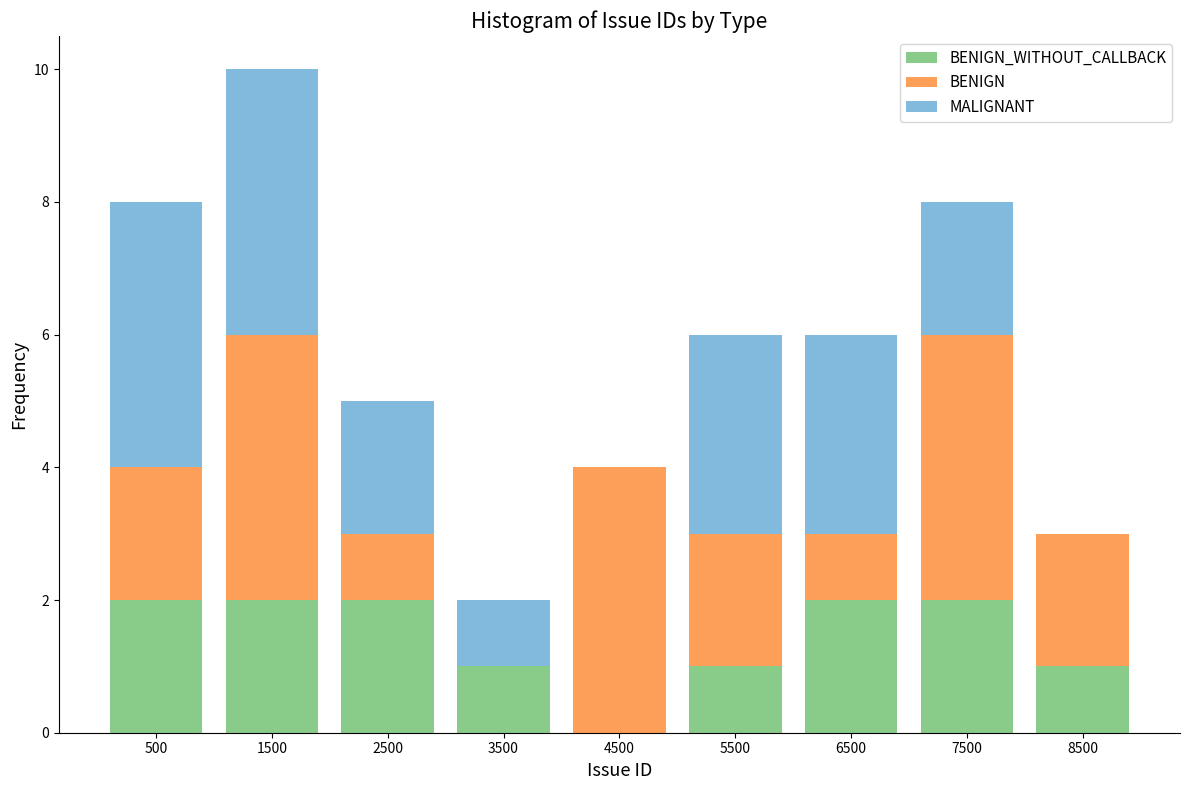

What is the total height of the stacked bar covering 5000 to 6000 on the x-axis? The values are not printed on the chart, so give them approximately, as read against the axis.

6